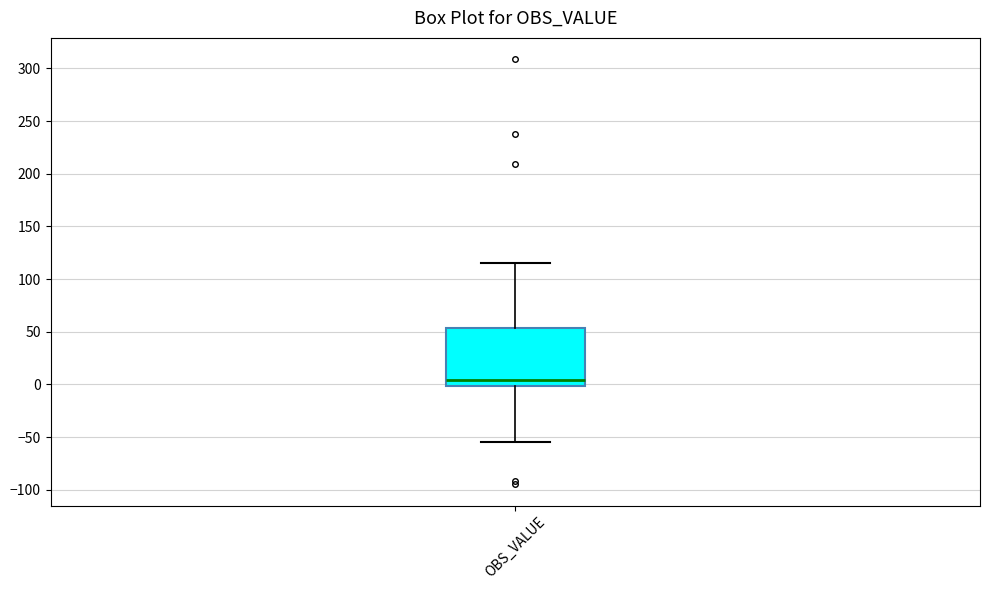

Where does the lower whisker of the box for OBS_VALUE end on the y-axis? The values are not printed on the chart, so give them approximately, as read against the axis.

-55